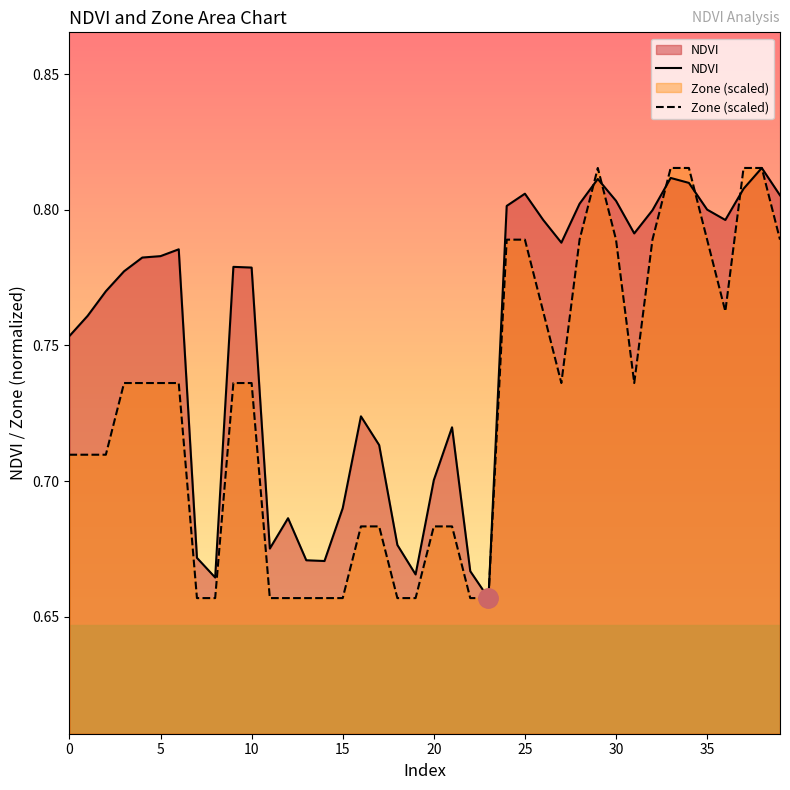

What is the difference between the highest and lowest values at 31?

0.1